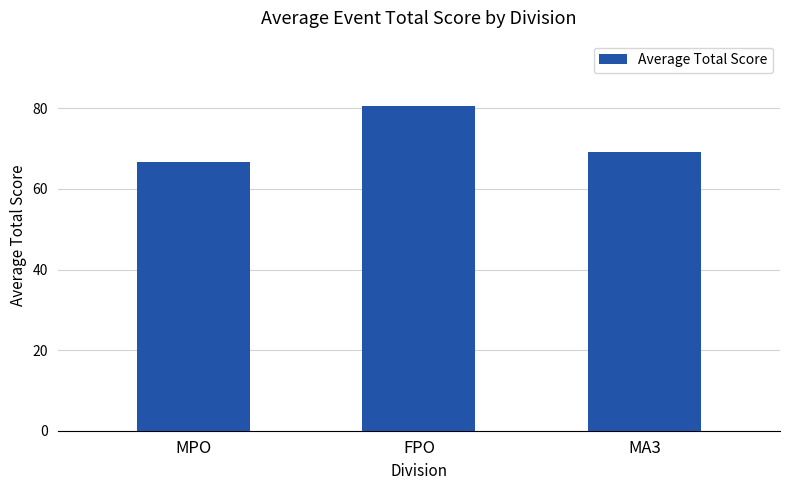

What is the sum of all values?

216.7